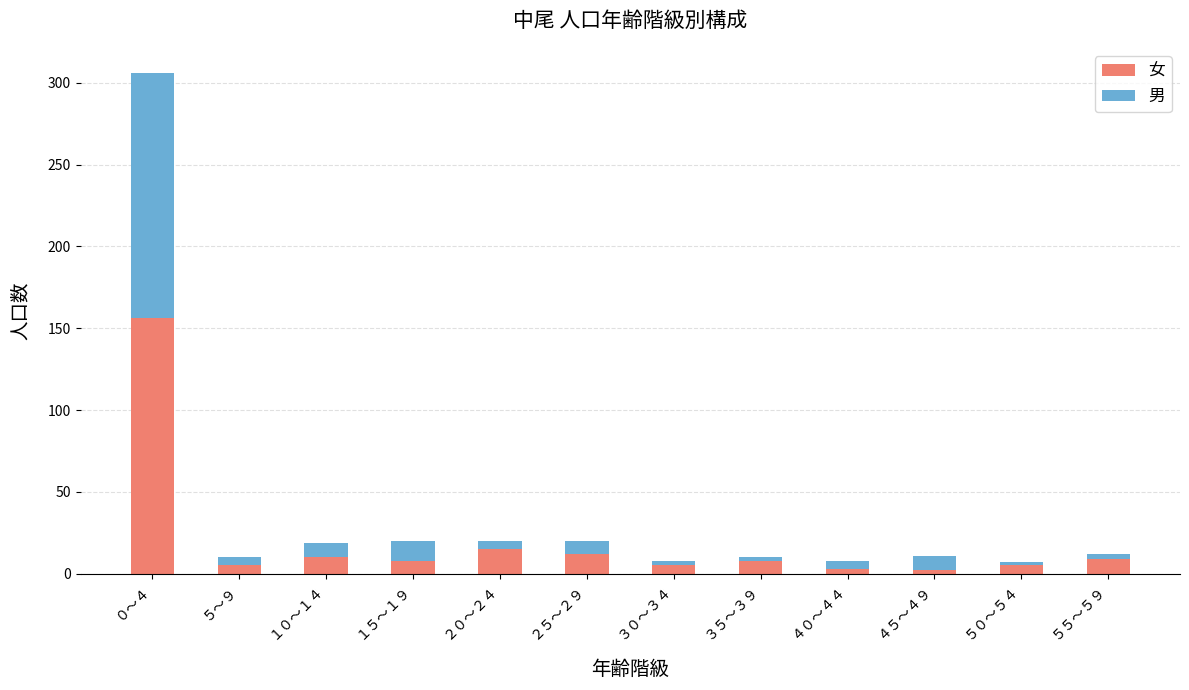

The 女 series shows 8 at １５～１９. True or false?

True